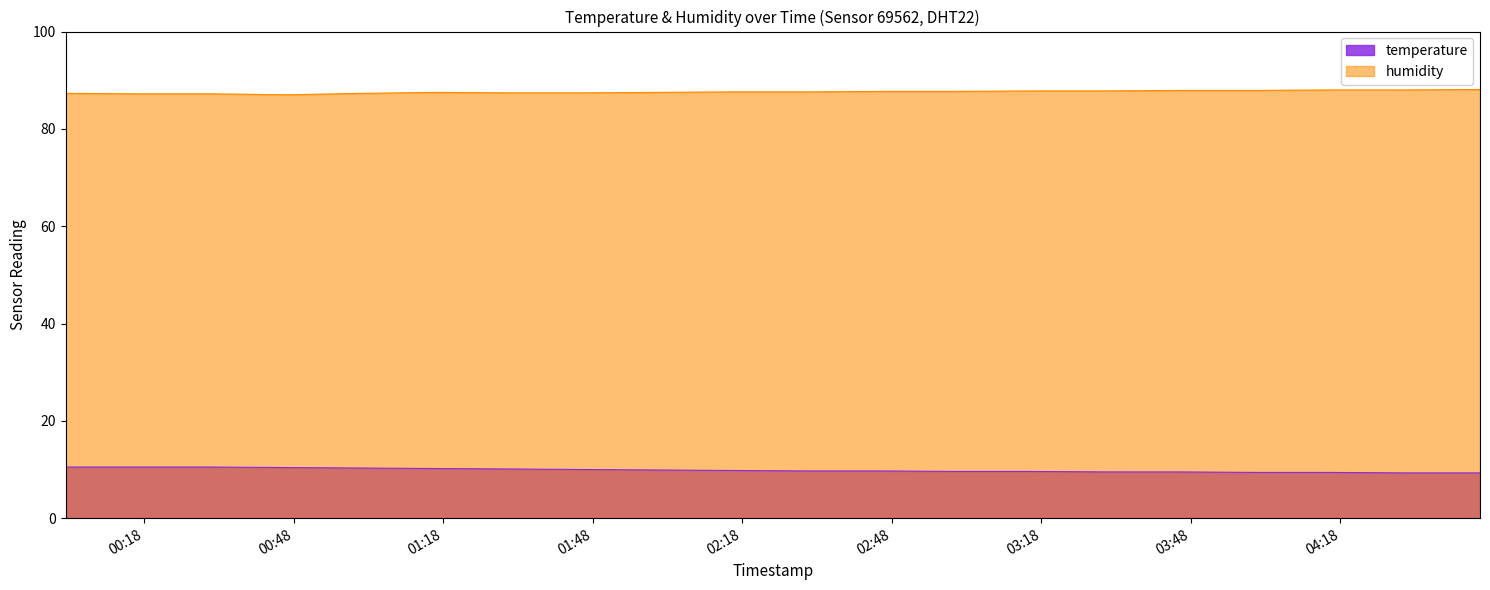

True or false: humidity and temperature cross at least once.

False